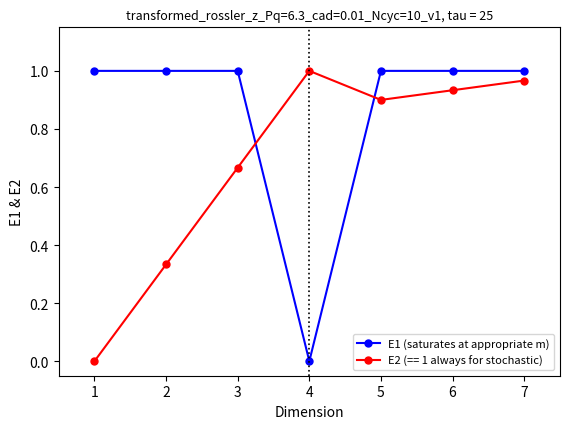

What is the sum of all E2 (== 1 always for stochastic) values?

4.8